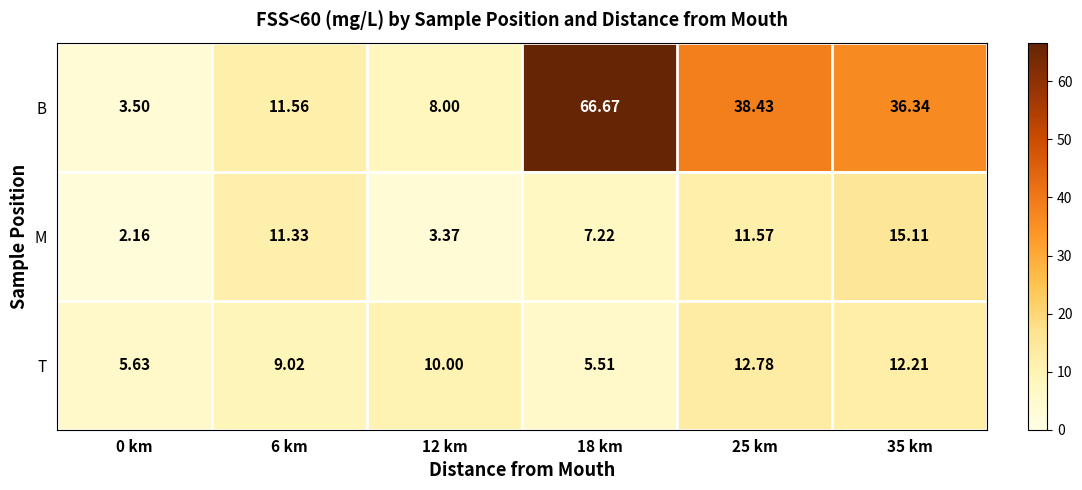

How many data points in B are less than 36?

3